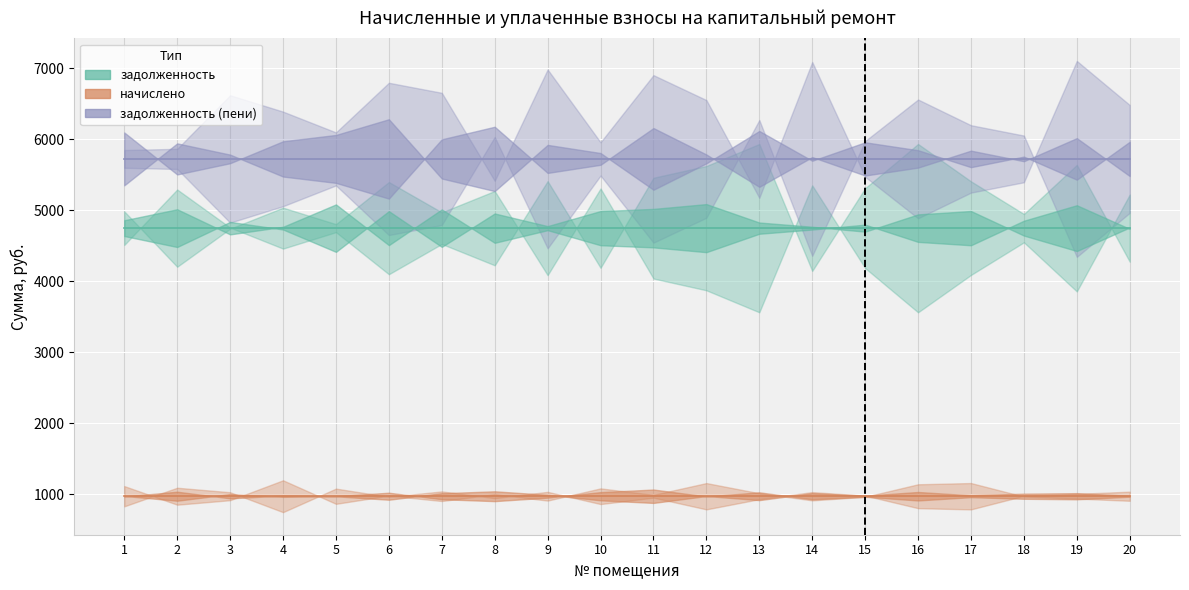

What is the lowest value of the задолженность series?

4750.5